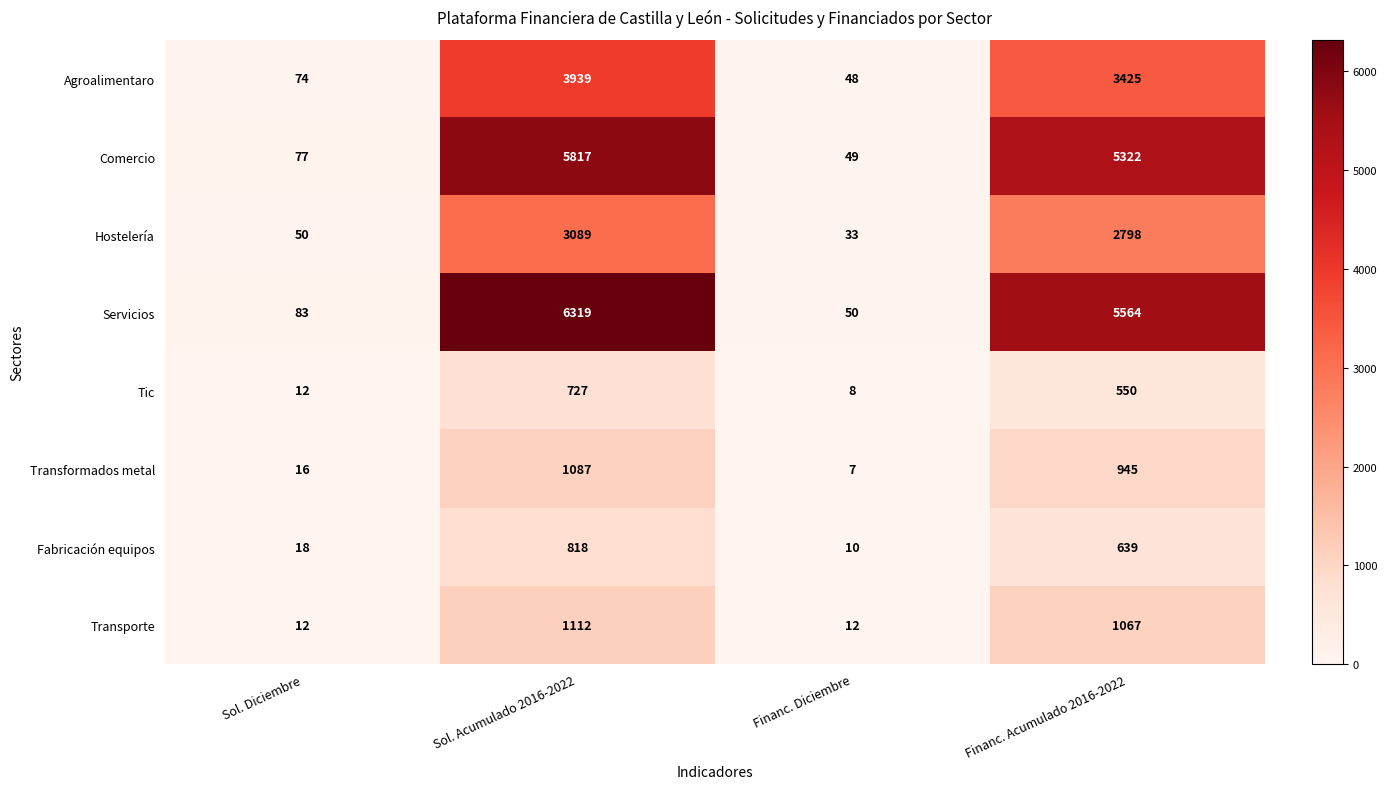

True or false: Agroalimentaro has a value of 1732 at Financ. Acumulado 2016-2022.

False